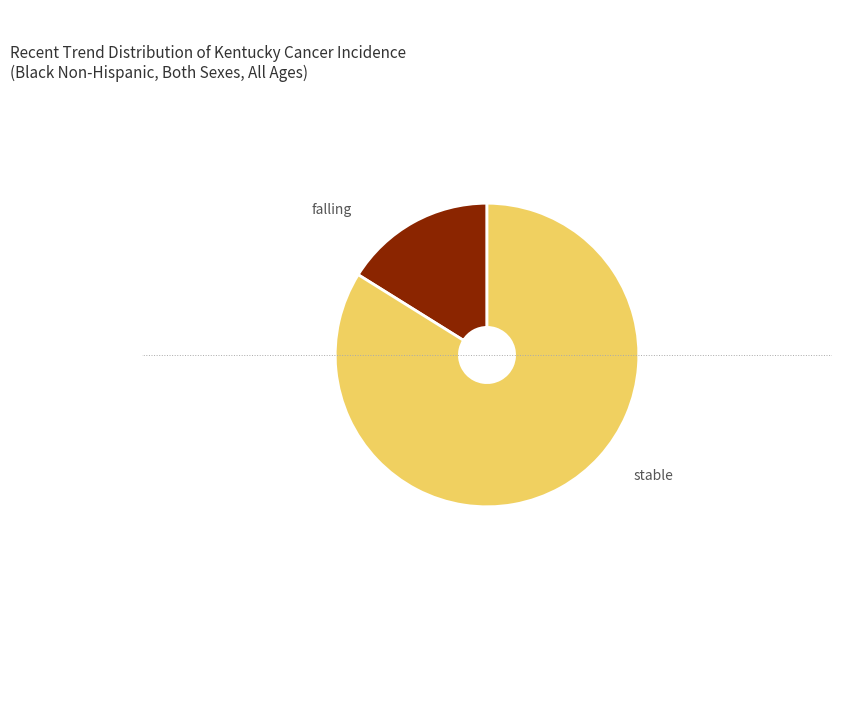

Is there any slice that represents more than half of the pie?

Yes